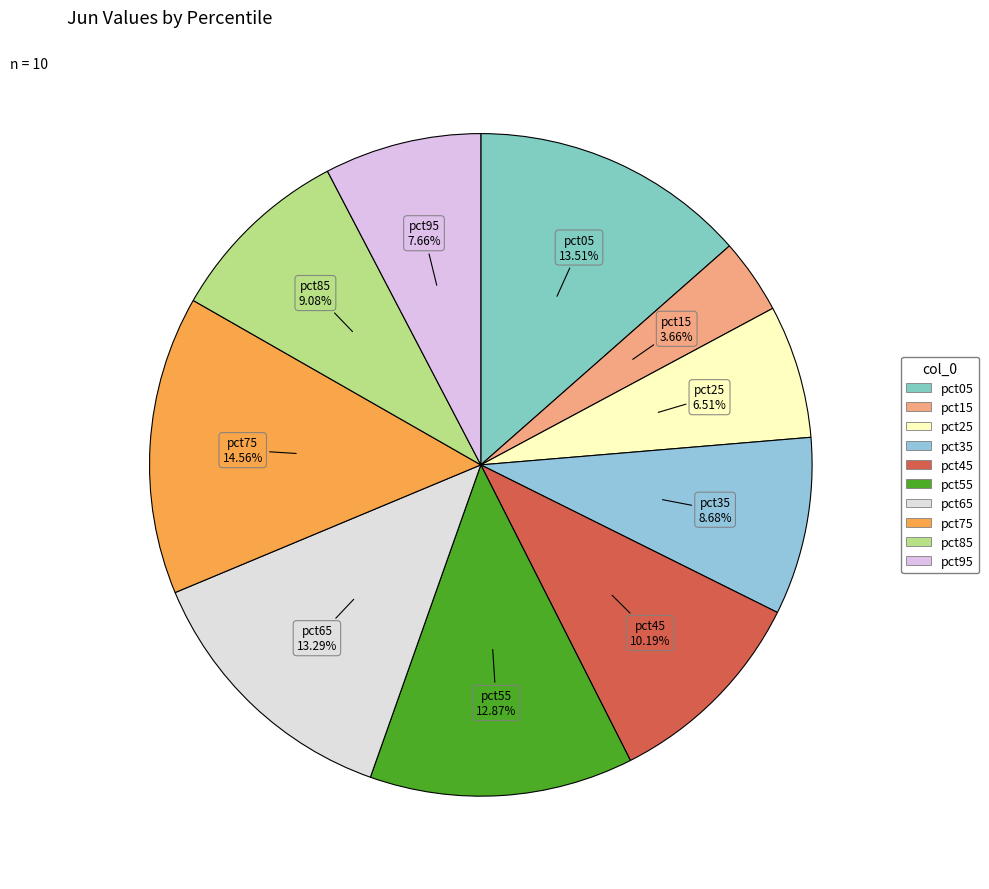

How many slices are in this pie chart?

10